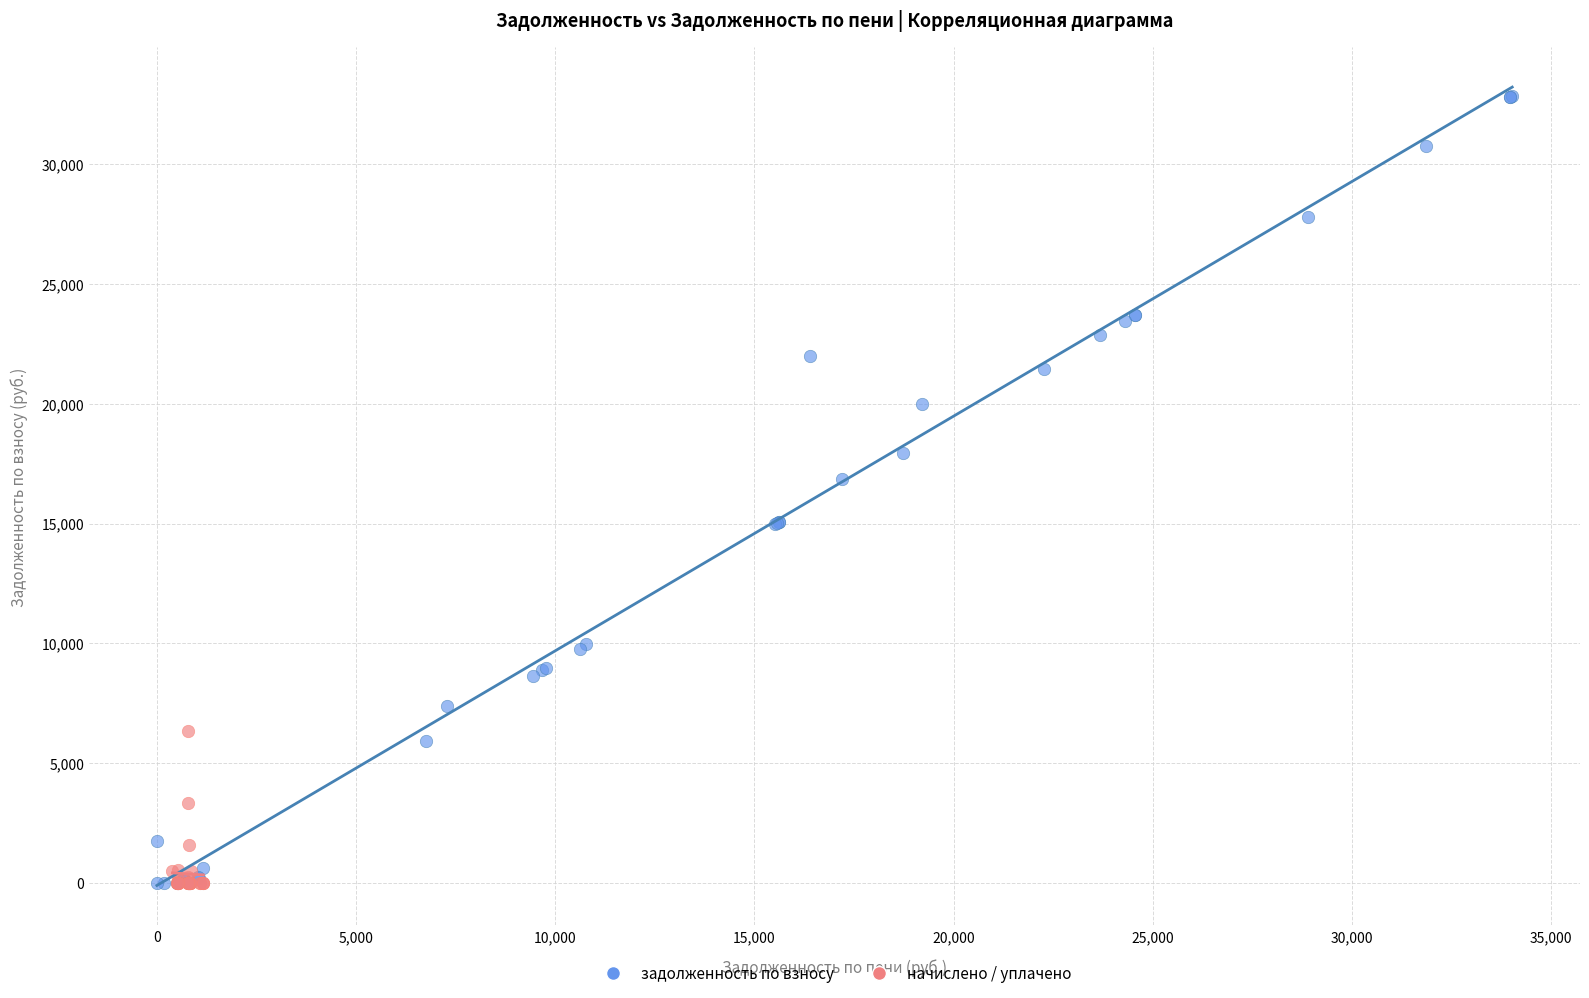

What are all the series names shown in the legend?

задолженность по взносу, начислено / уплачено